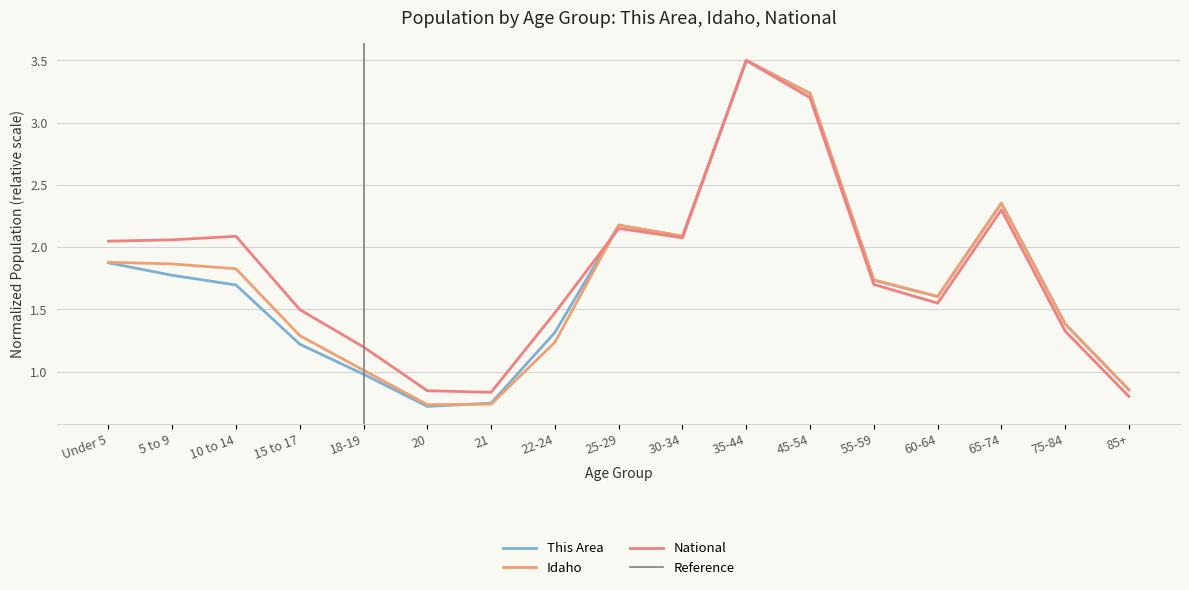

At which category does Idaho reach its first local peak?

25-29